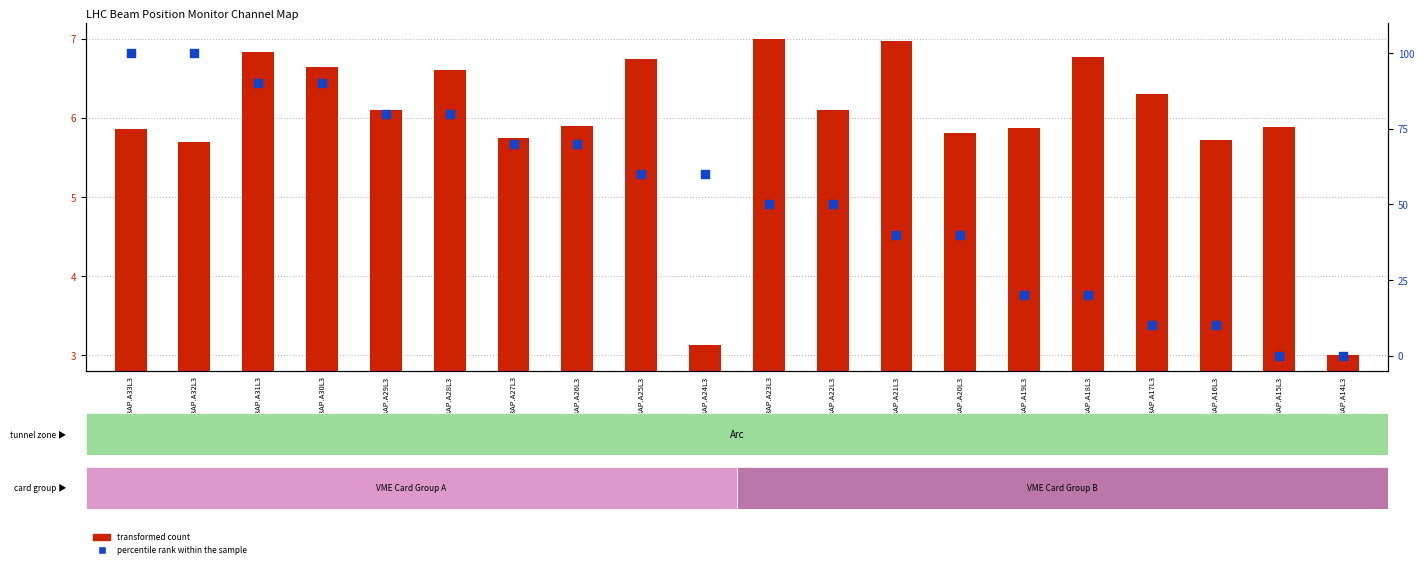

Which series has the largest total across all categories?

percentile rank within the sample